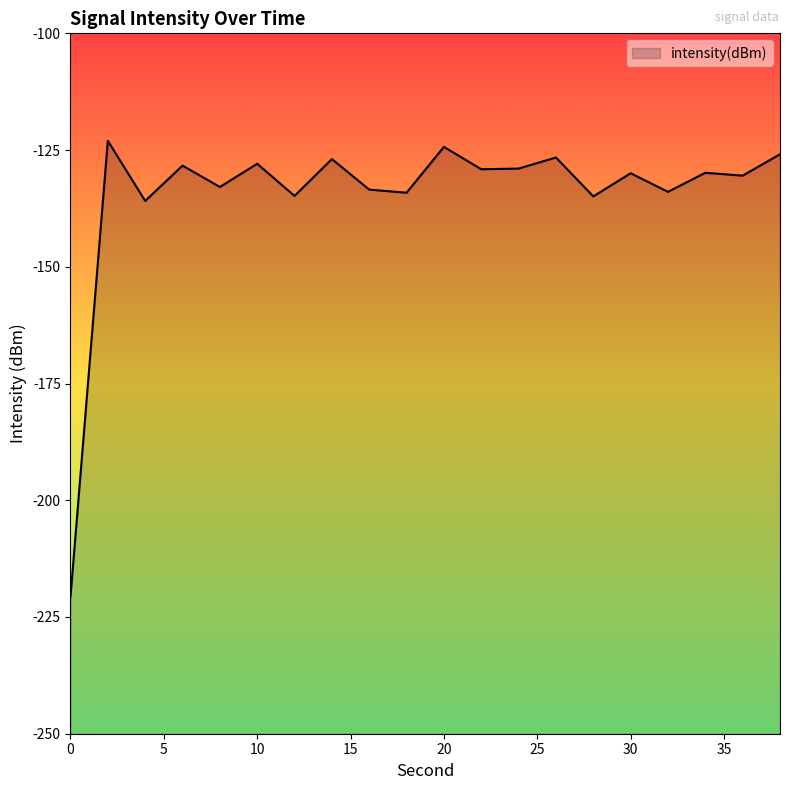

How many points are lower than both their immediate neighbors (excluding endpoints)?

8